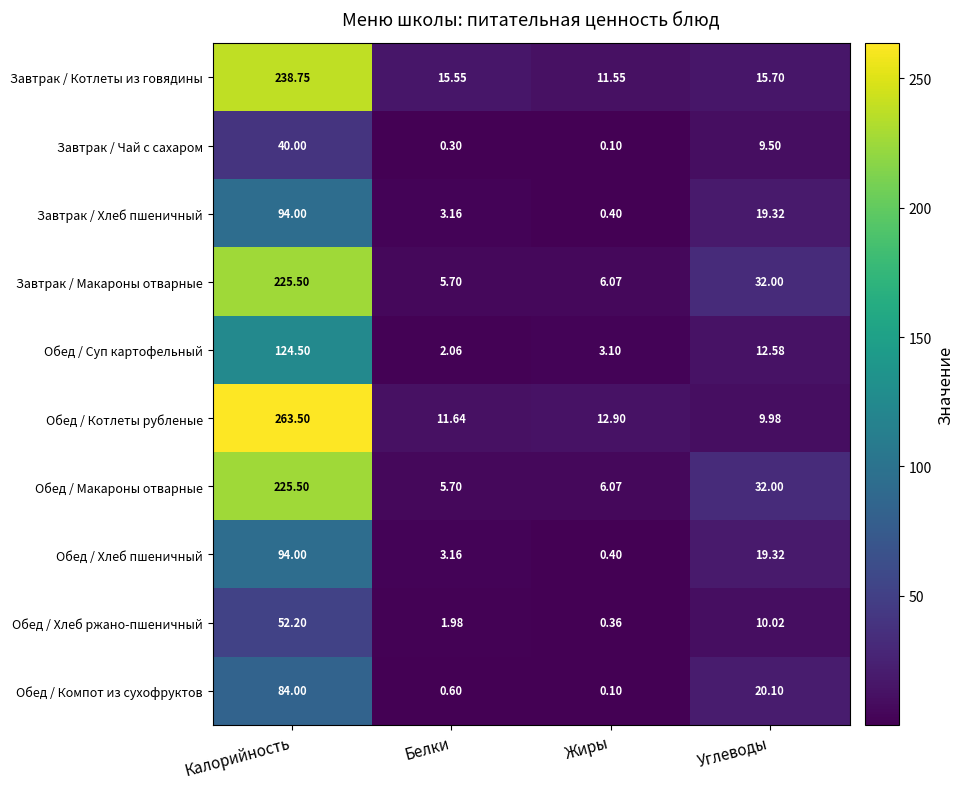

Which label corresponds to the largest value in the chart?

Калорийность